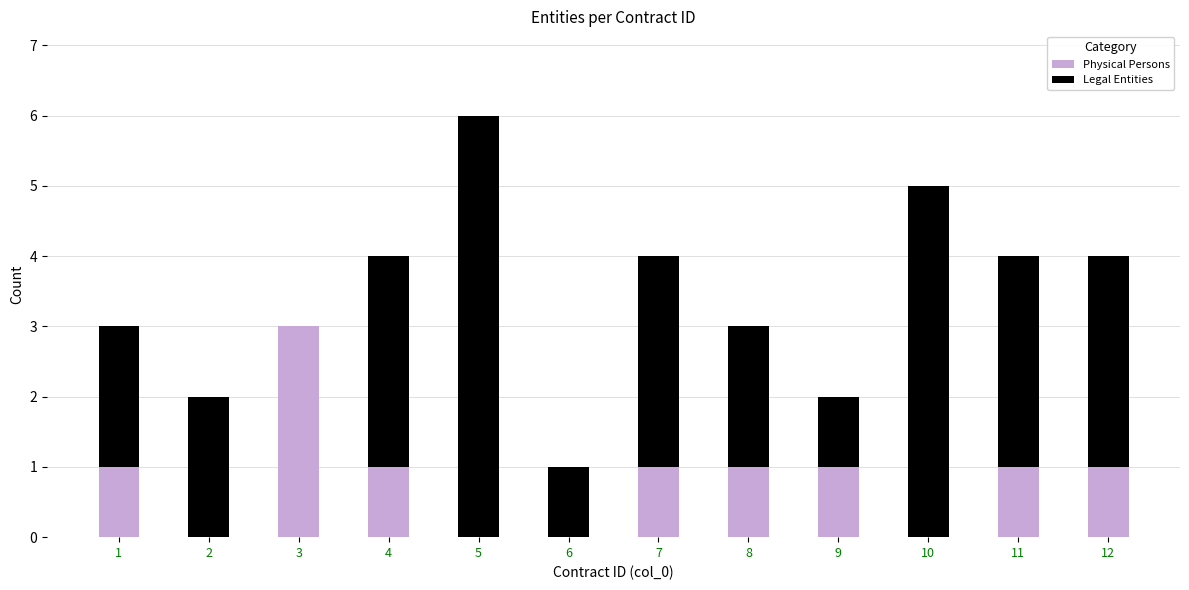

How many distinct data groups are displayed?

2